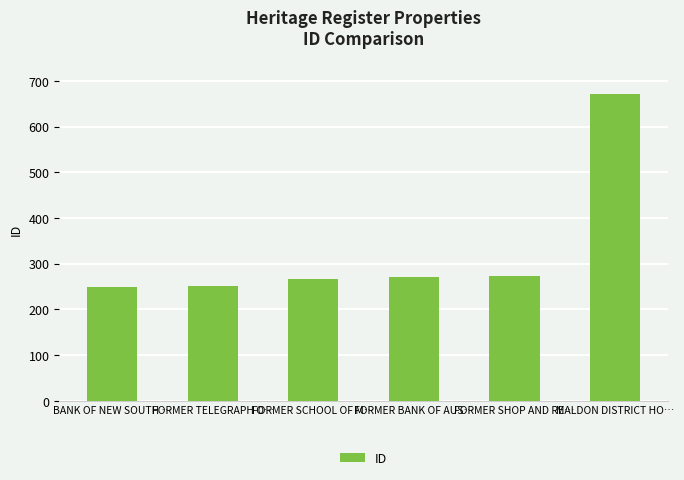

How many bars are there in total?

6